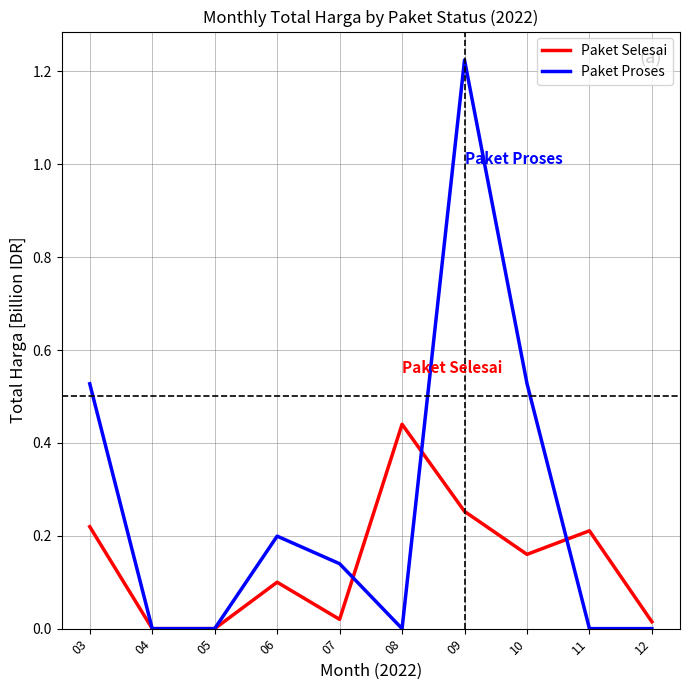

Is the value of Paket Proses at 06 greater than the value of Paket Selesai at 08?

No